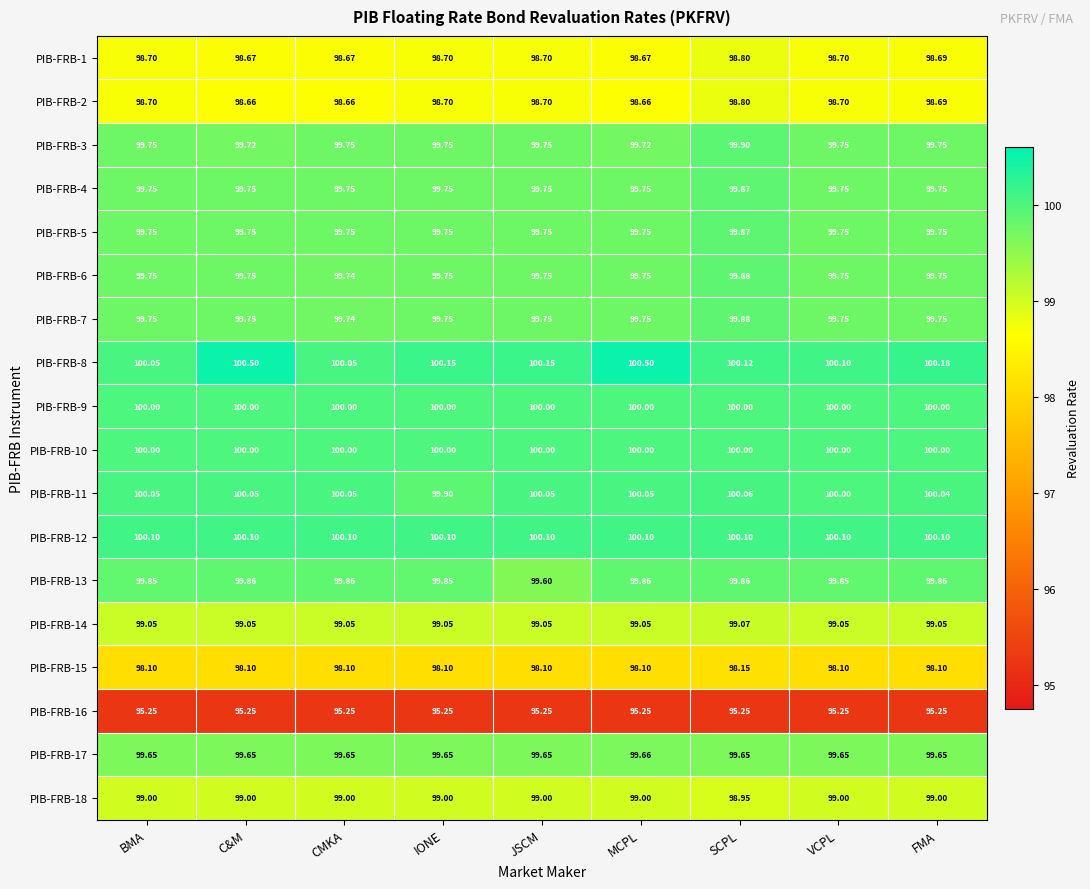

Is the value of PIB-FRB-5 at FMA greater than the value of PIB-FRB-18 at C&M?

Yes